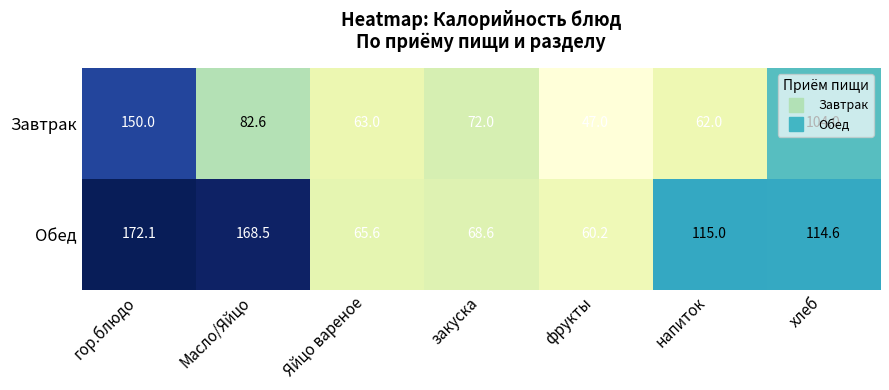

The Завтрак series shows 103.3 at напиток. True or false?

False